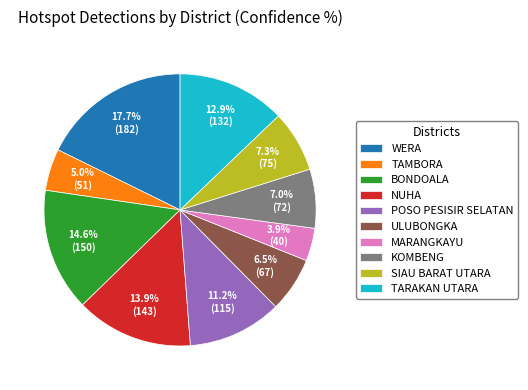

Does TARAKAN UTARA represent more than half of the total?

No